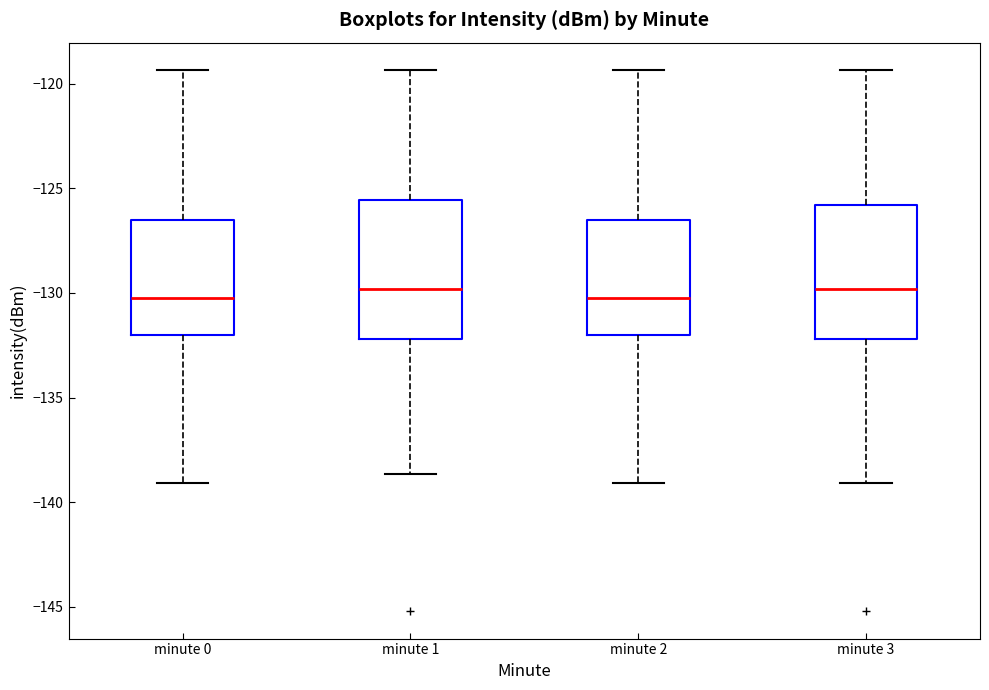

Reading left to right, transcribe this box plot: for each box, give where its median line is, the range the box spans, and where its two whiskers end, as read against the y-axis. The values are not printed on the chart, so give them approximately, as read against the axis.

minute 0: median -130.0, box -132.0 to -126.5, whiskers -139.0 to -119.5
minute 1: median -130.0, box -132.0 to -125.5, whiskers -138.5 to -119.5
minute 2: median -130.0, box -132.0 to -126.5, whiskers -139.0 to -119.5
minute 3: median -130.0, box -132.0 to -126.0, whiskers -139.0 to -119.5